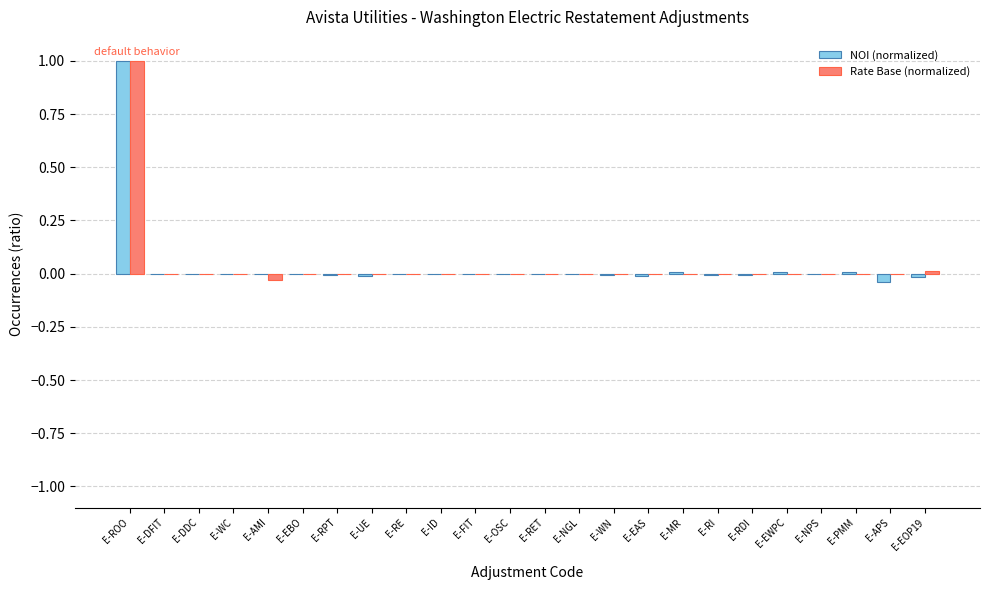

Count the number of categories in the chart.

24